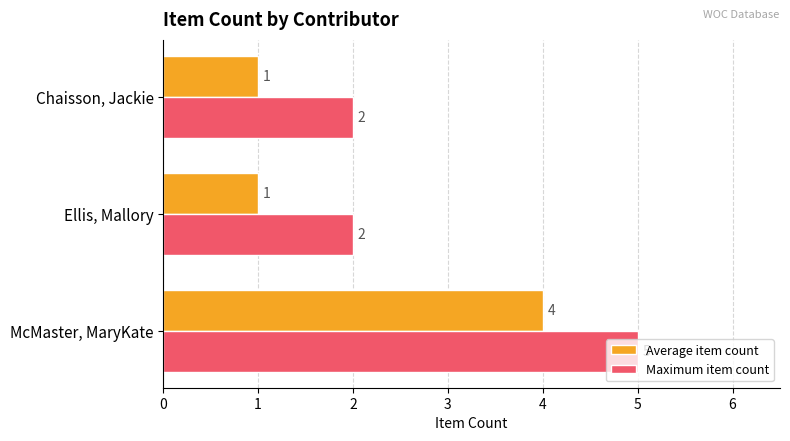

Is the value of Maximum item count at Ellis, Mallory greater than the value of Average item count at McMaster, MaryKate?

No